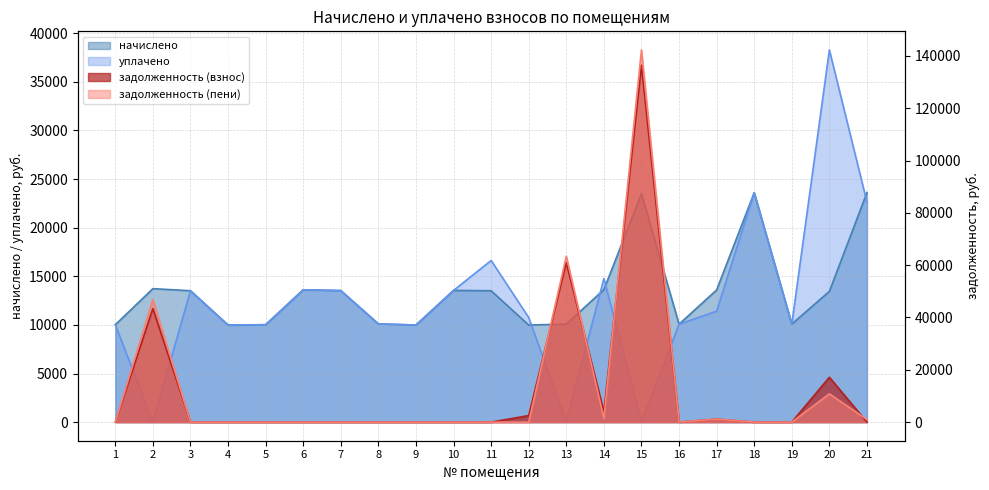

In задолженность (пени), how many points are lower than both neighbors (excluding endpoints)?

2